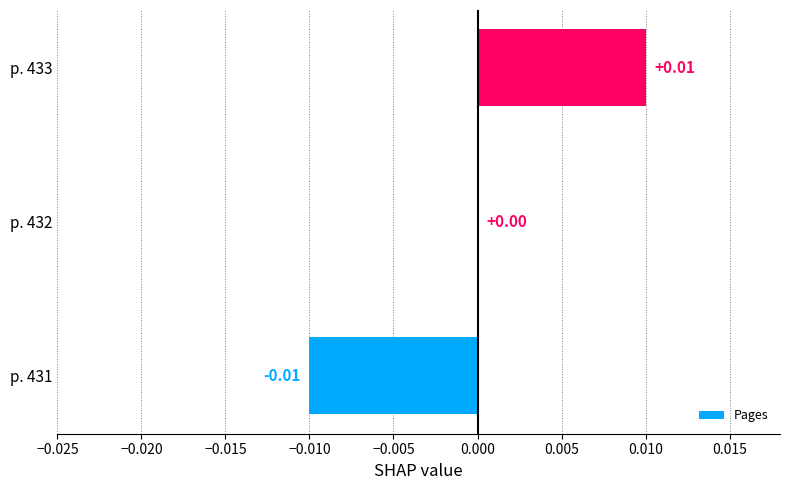

Between p. 432 and p. 431, which is larger?

p. 432